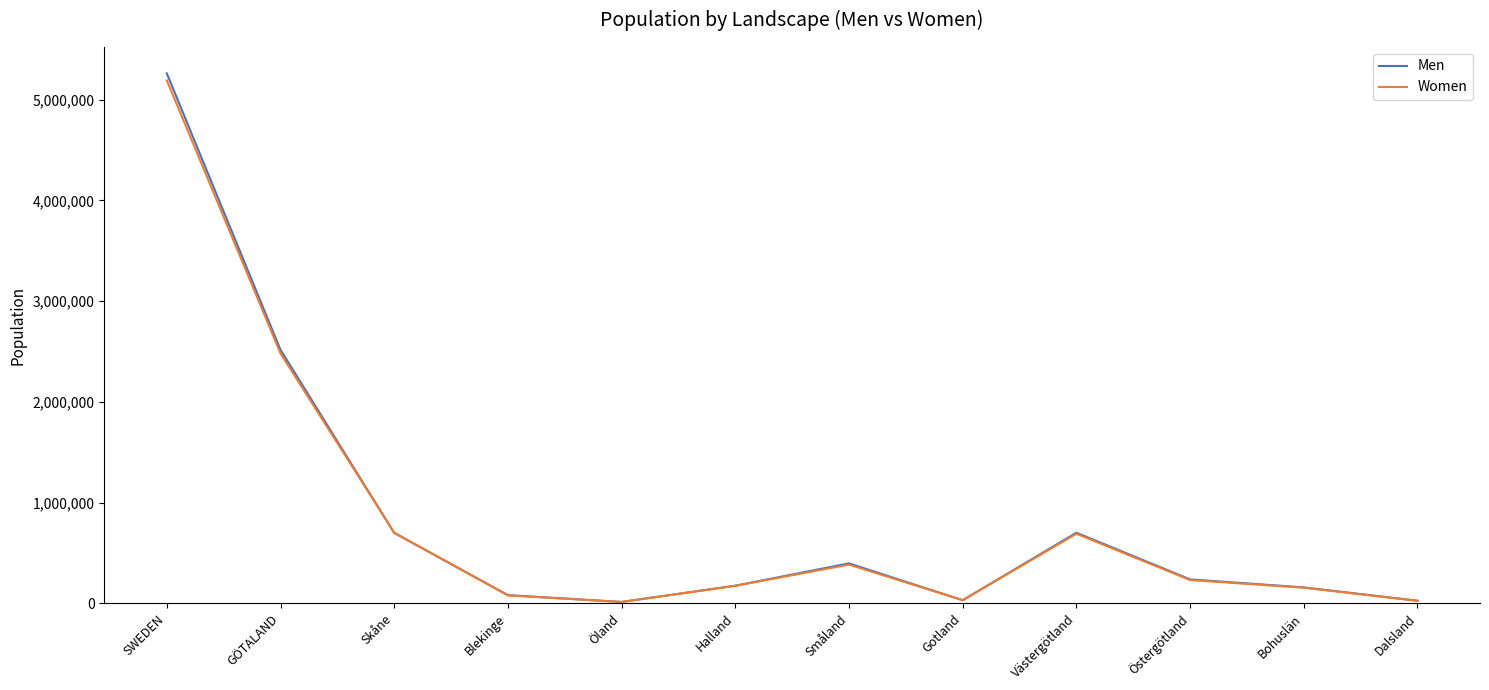

Which series has the largest range (max minus min)?

Men